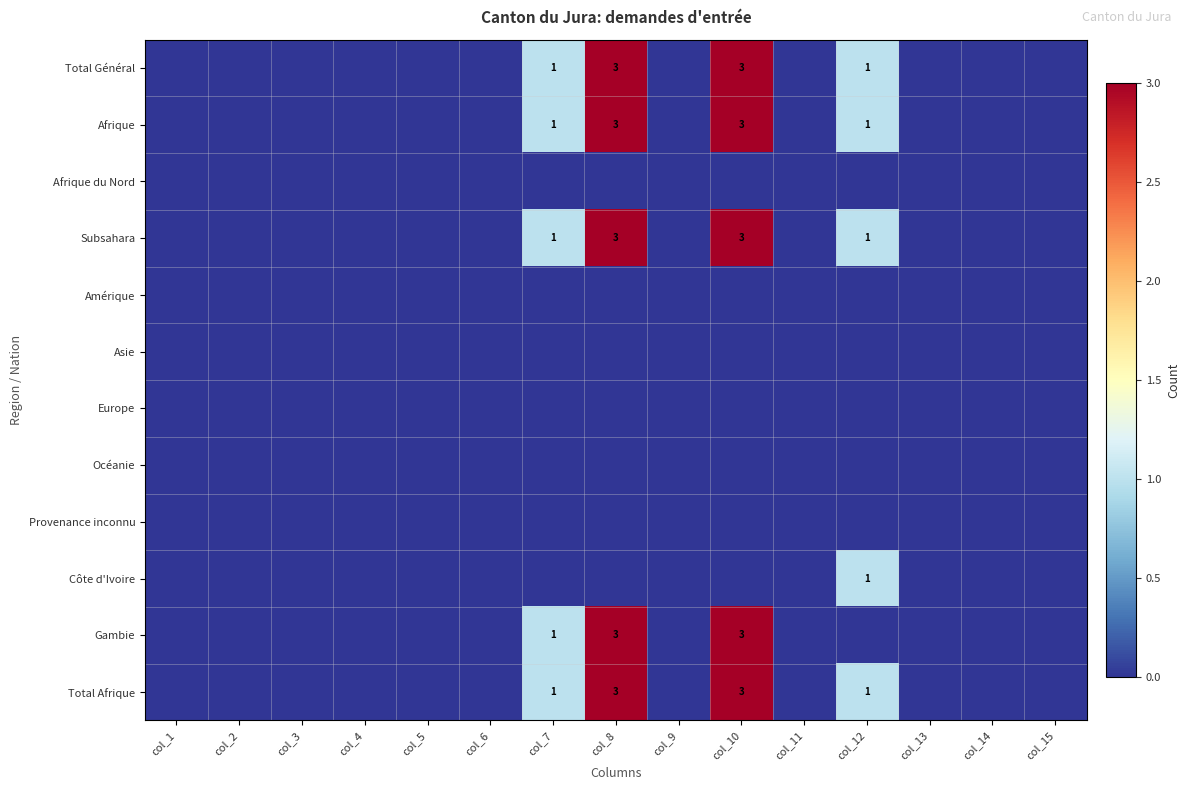

At which category is the sum across all series the highest?

col_8